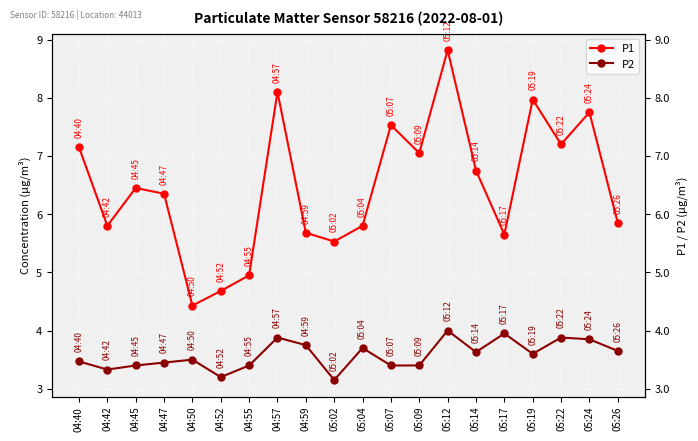

Is it true that P1 equals 5.7 at 04:59?

True